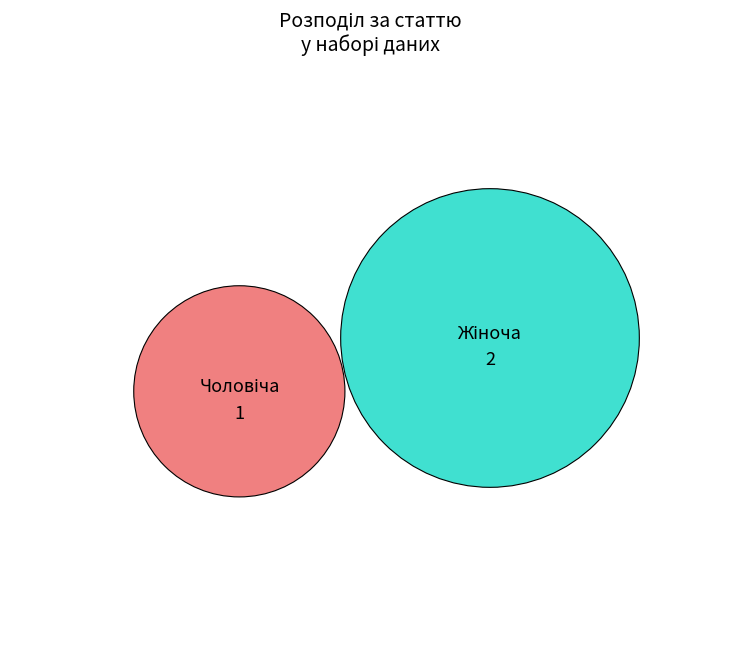

What is the change in value from Чоловіча to Жіноча?

+1